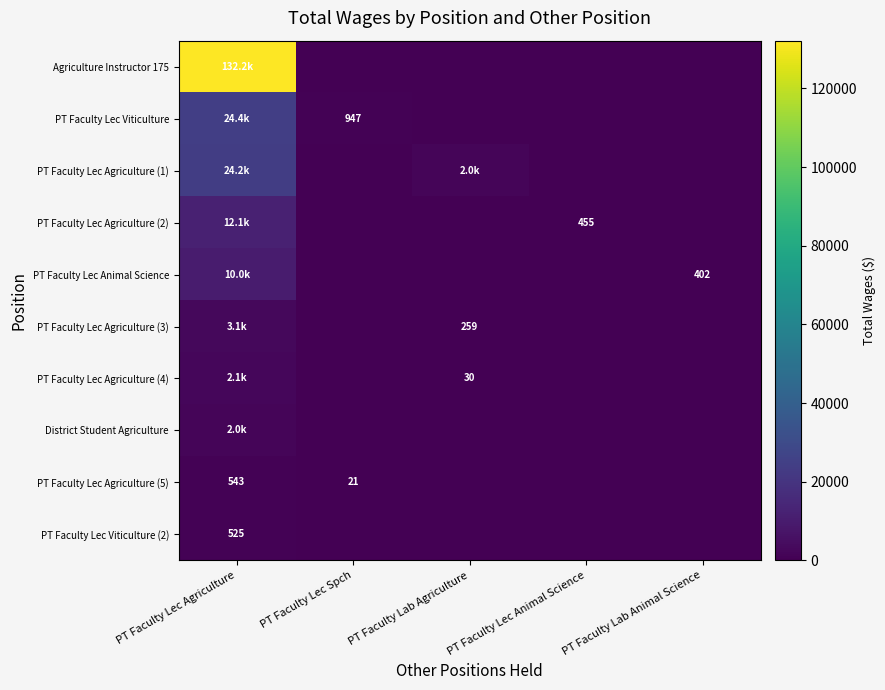

The PT Faculty Lec Agriculture (5) series shows 9 at PT Faculty Lec Spch. True or false?

False